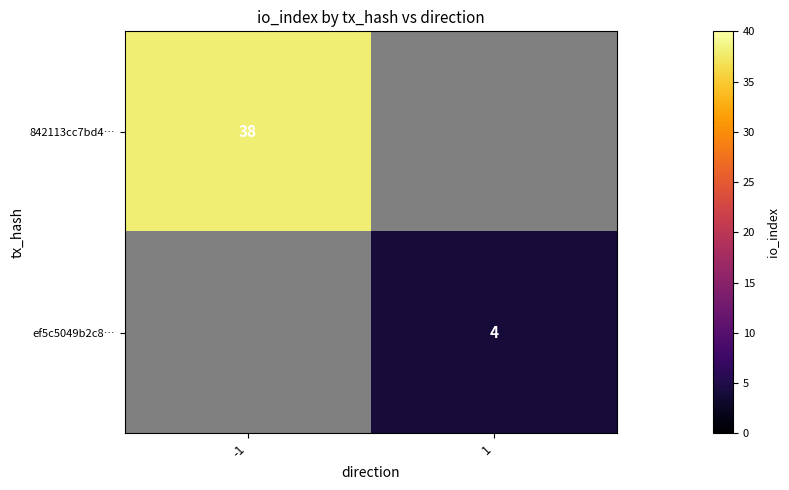

Is it true that ef5c5049b2c8… equals 4 at 1?

True